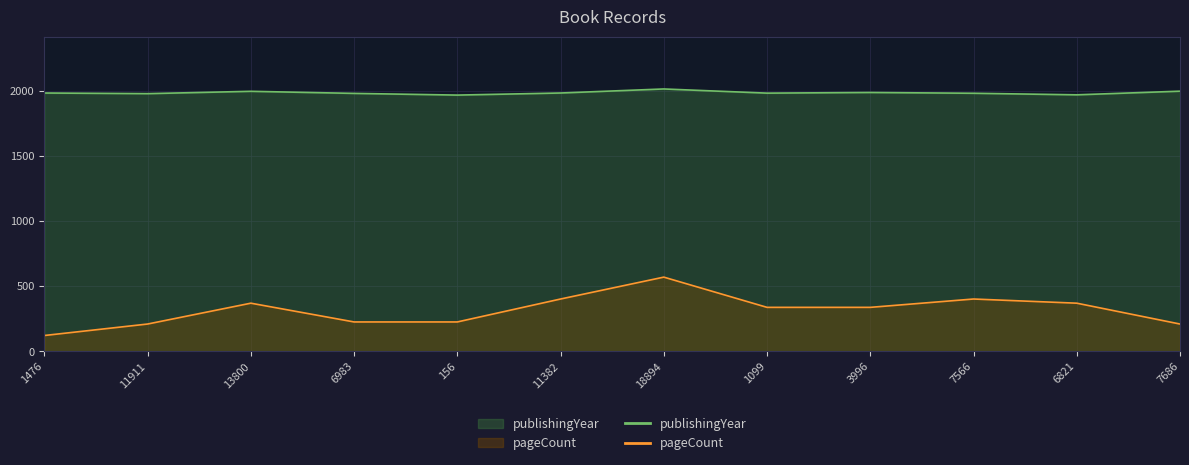

What is the smallest value displayed?

120